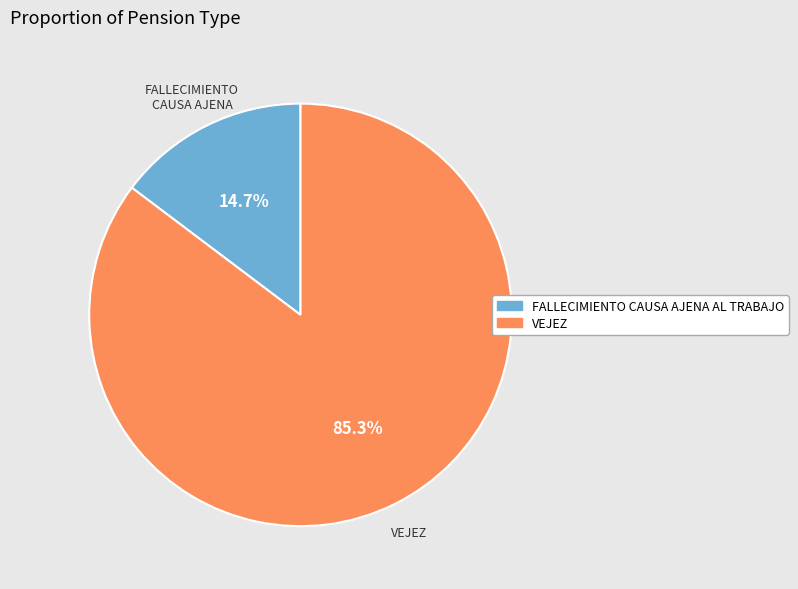

What percentage do FALLECIMIENTO CAUSA AJENA AL TRABAJO and VEJEZ together represent?

100.0%